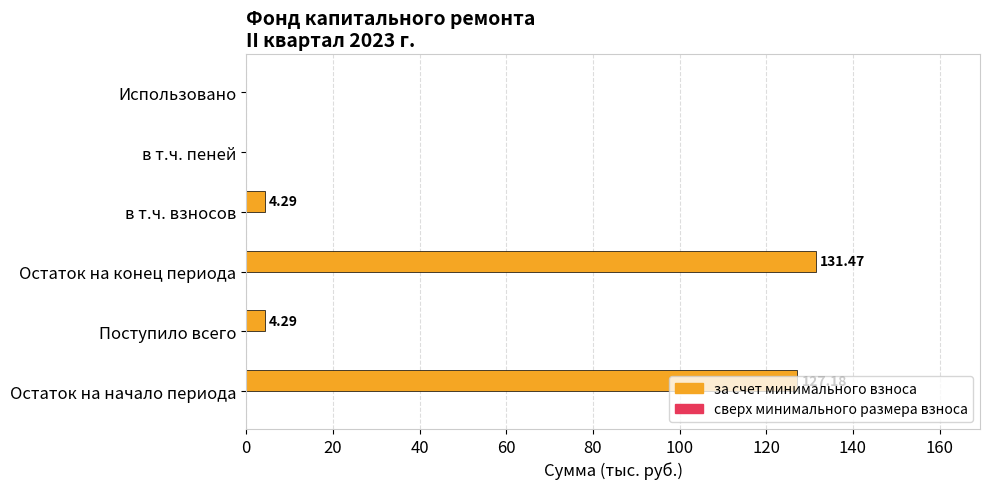

What is the sum of all values?

267.2